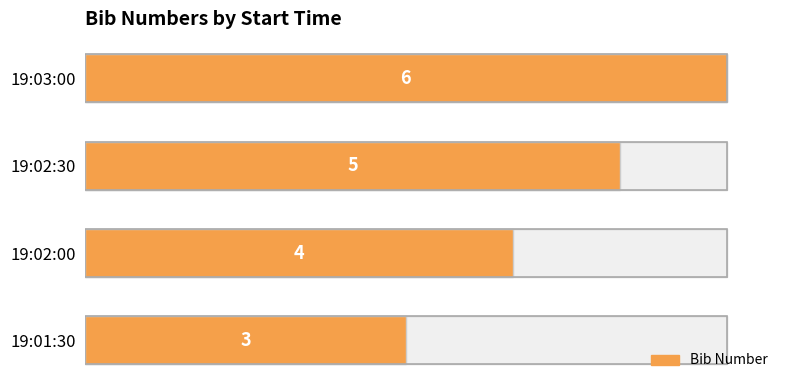

Between 19:03:00 and 19:02:30, which is larger?

19:03:00